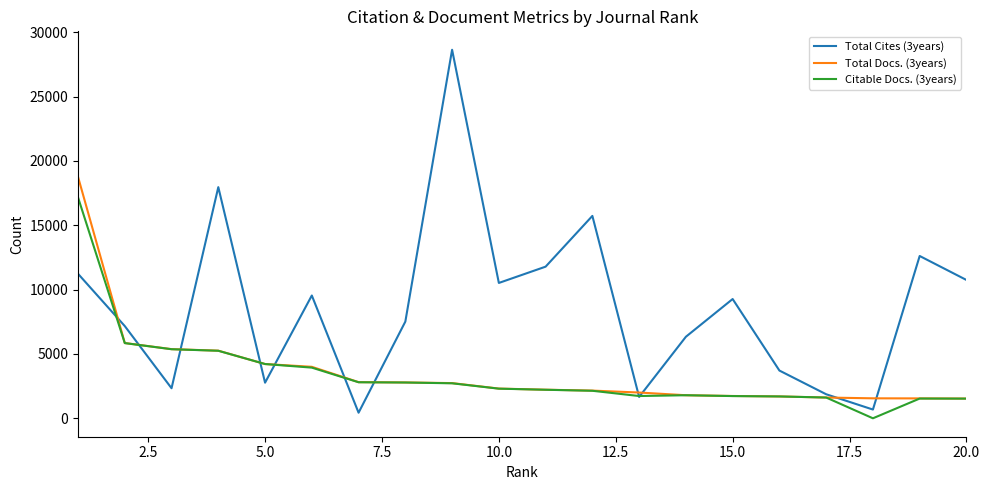

Rank the series by their maximum value, from highest to lowest.

Total Cites (3years), Total Docs. (3years), Citable Docs. (3years)